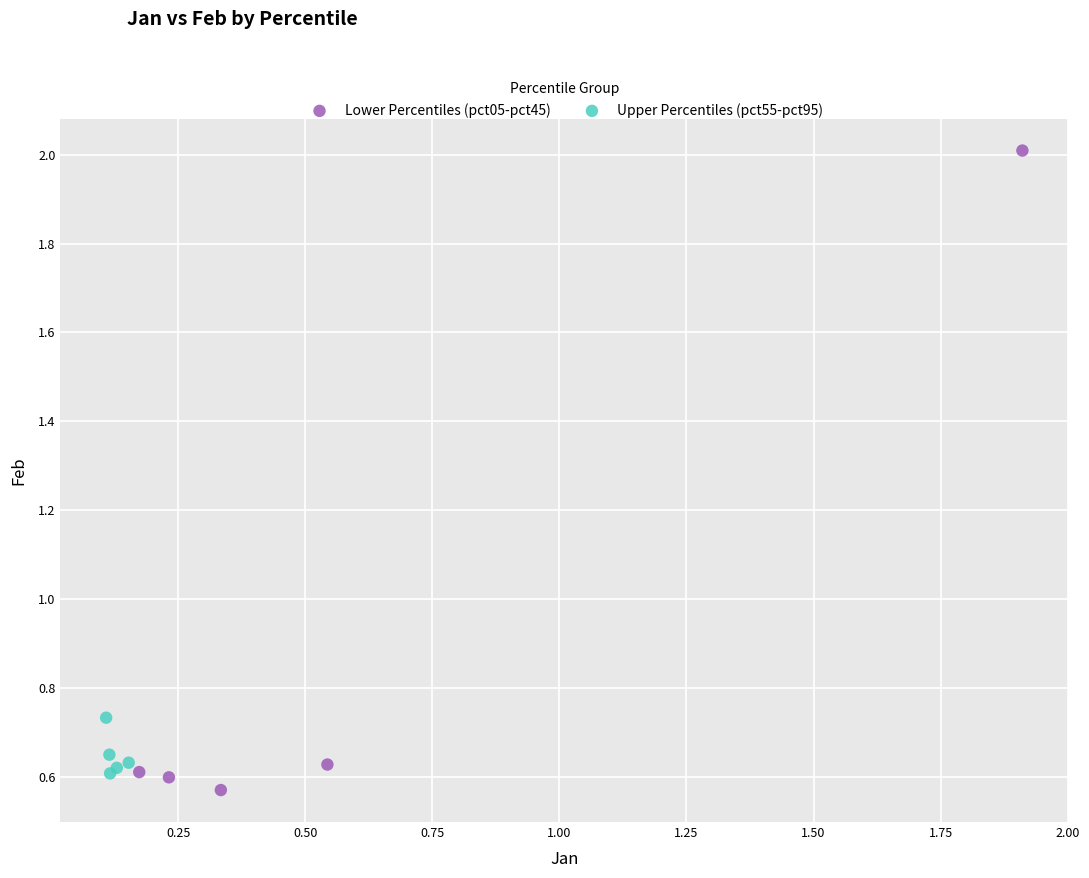

Which series reaches the maximum Y coordinate?

Lower Percentiles (pct05-pct45)